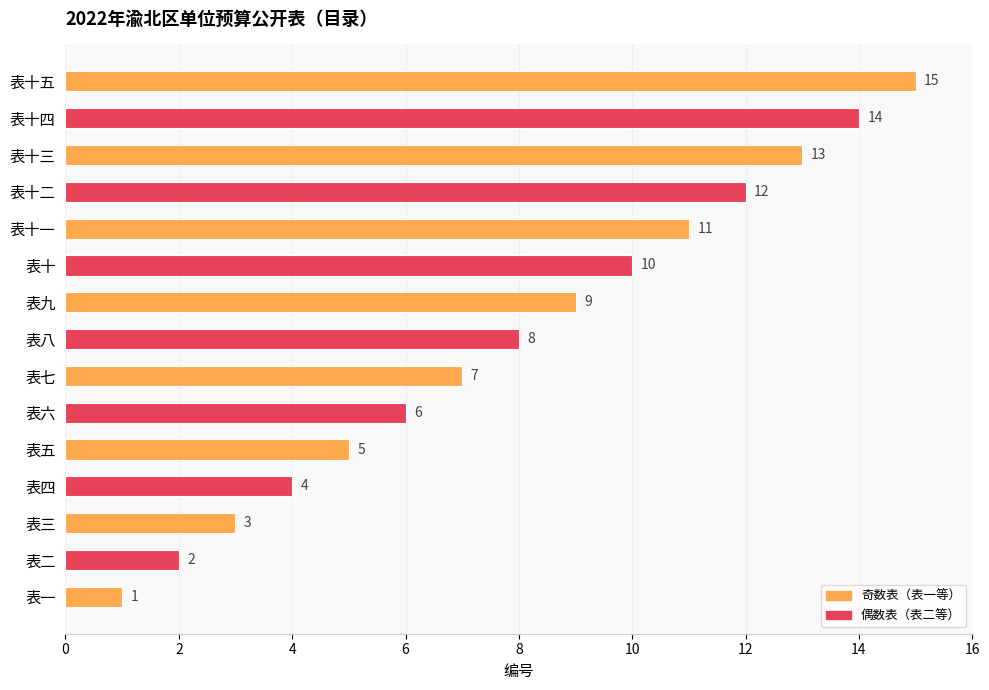

How many bars are there in total?

15